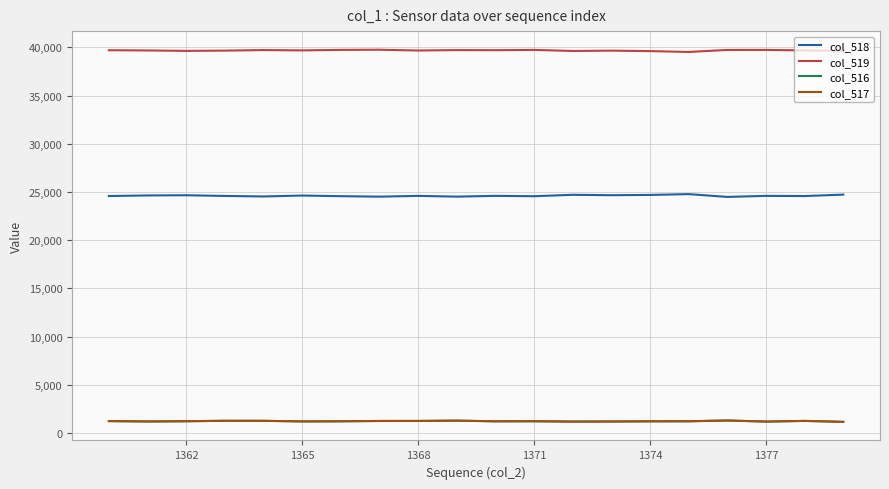

Which series has the largest total across all categories?

col_519